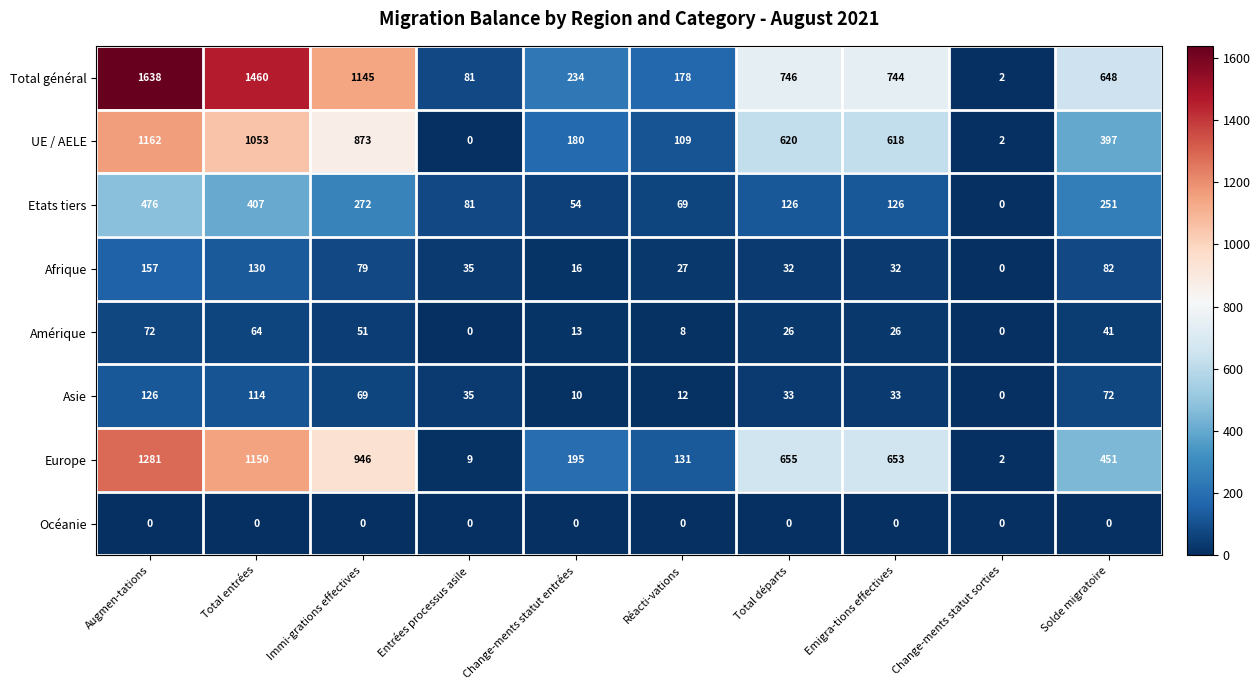

What is the spread (max minus min) of values at Entrées processus asile?

81